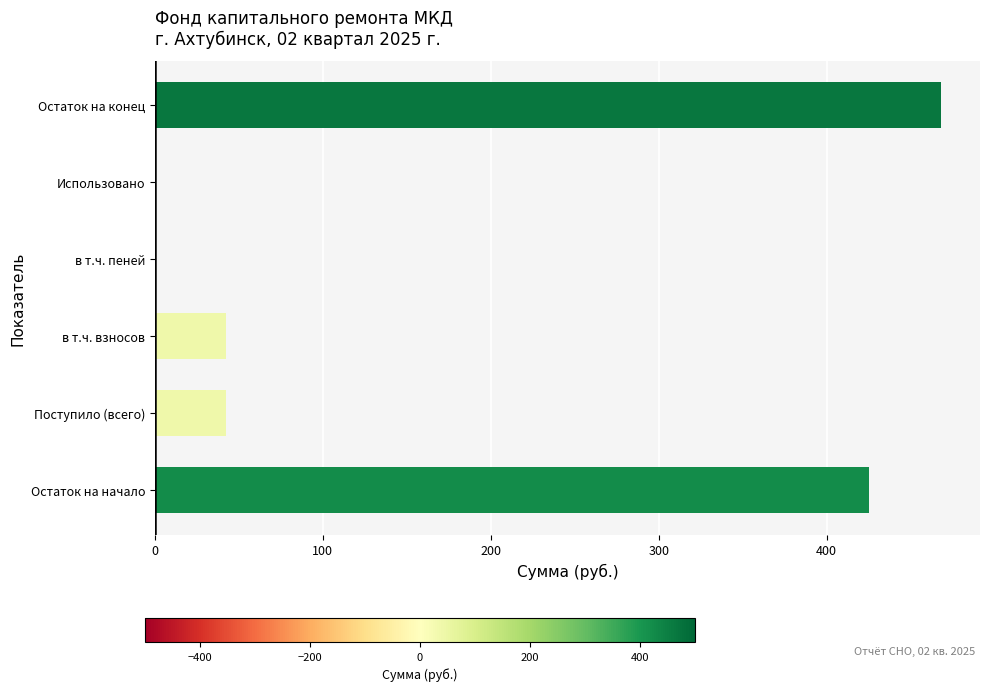

What is the sum of the values at в т.ч. пеней and в т.ч. взносов?

42.5